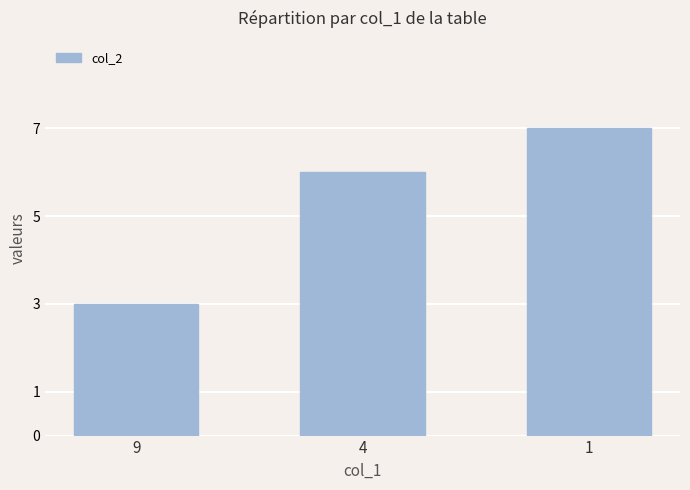

What is the minimum value shown in the chart?

3